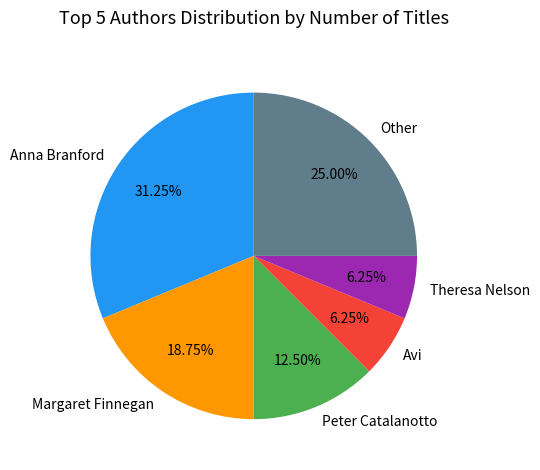

Combined, do Avi and Anna Branford account for over 50%?

No